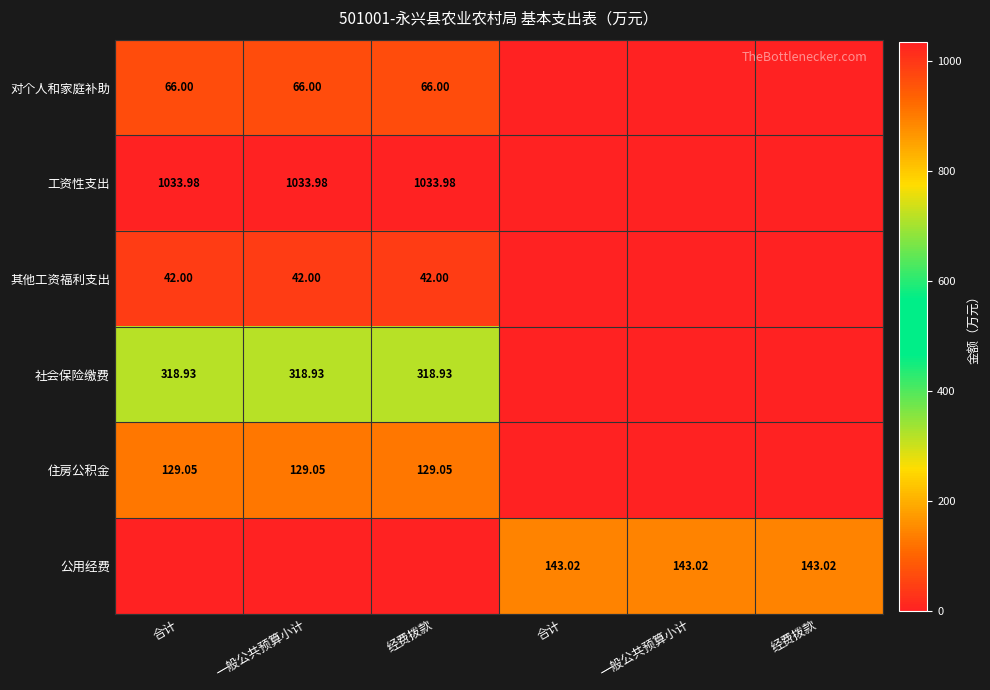

At which label does 公用经费 first exceed 143?

合计